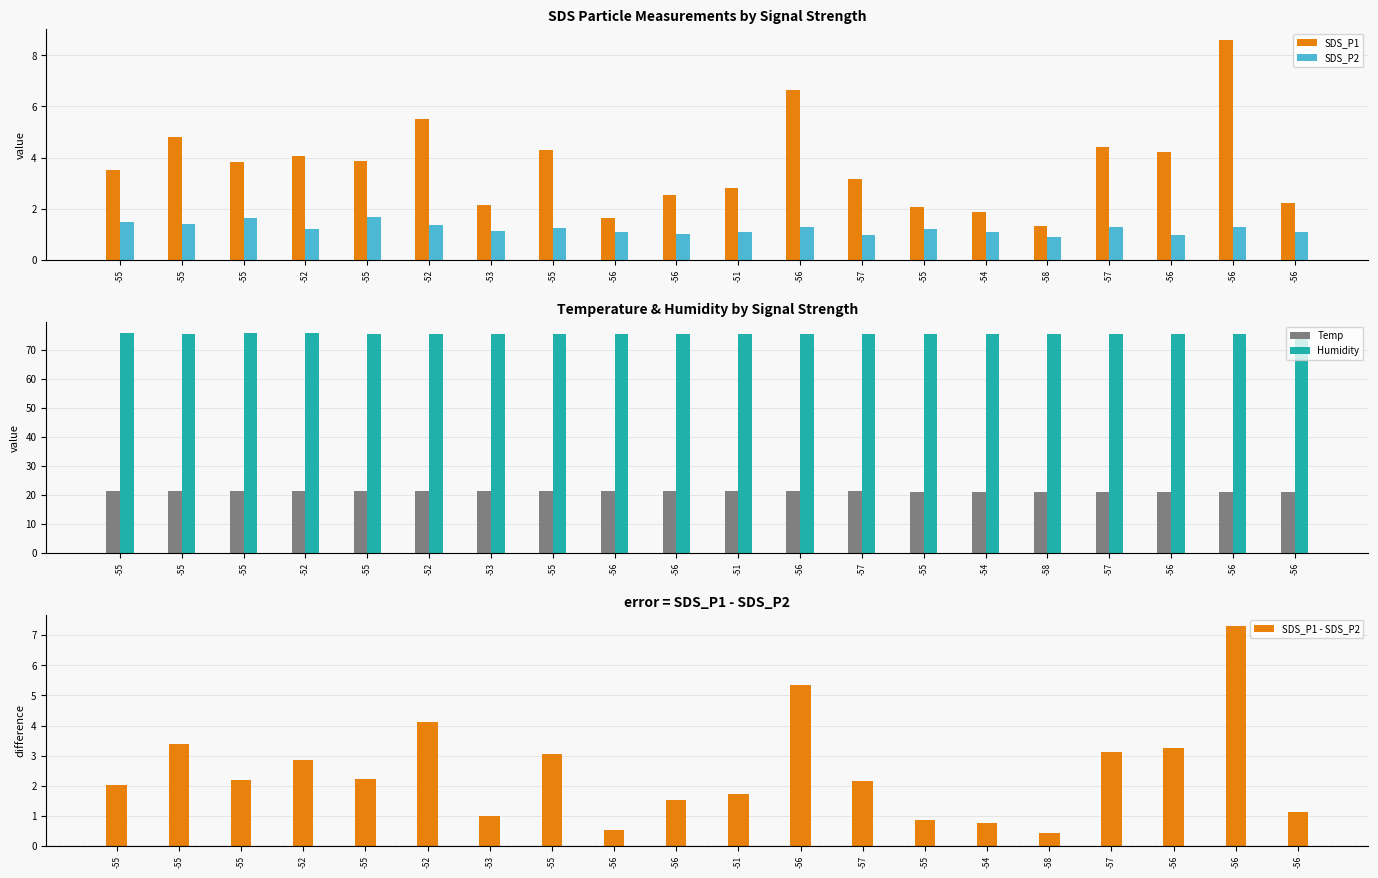

Where is SDS_P1 - SDS_P2 nearest to the value 3?

-55